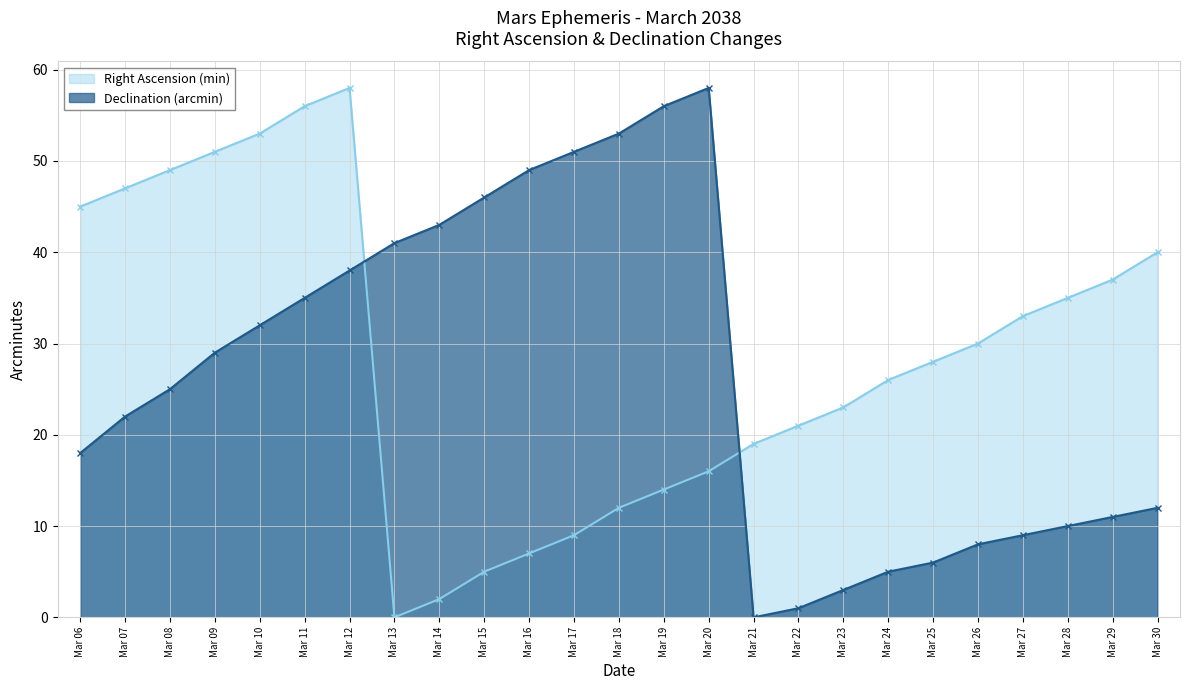

Which series has the largest total across all categories?

Right Ascension (min)